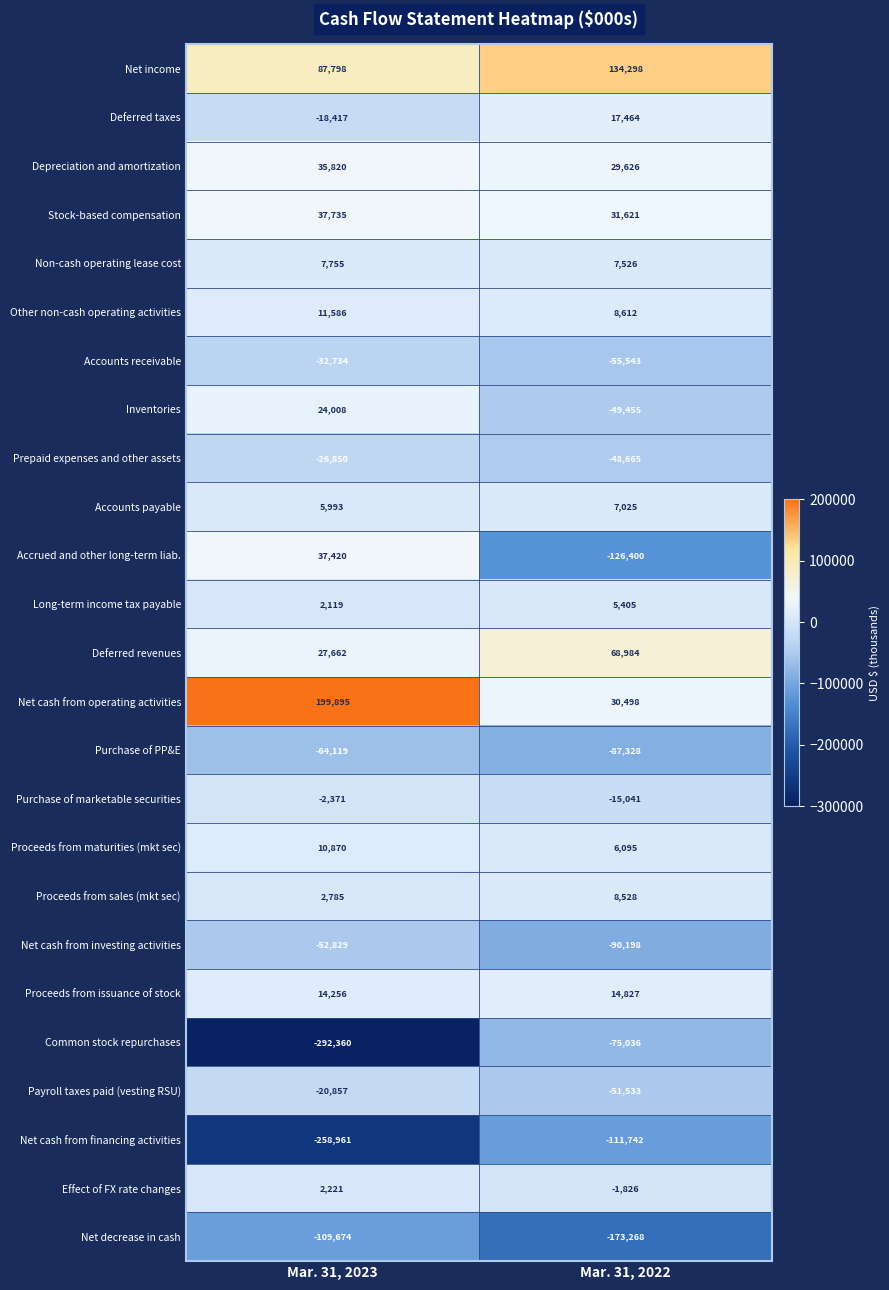

What is the sum of the Net cash from investing activities values at Mar. 31, 2022 and Mar. 31, 2023?

-143027